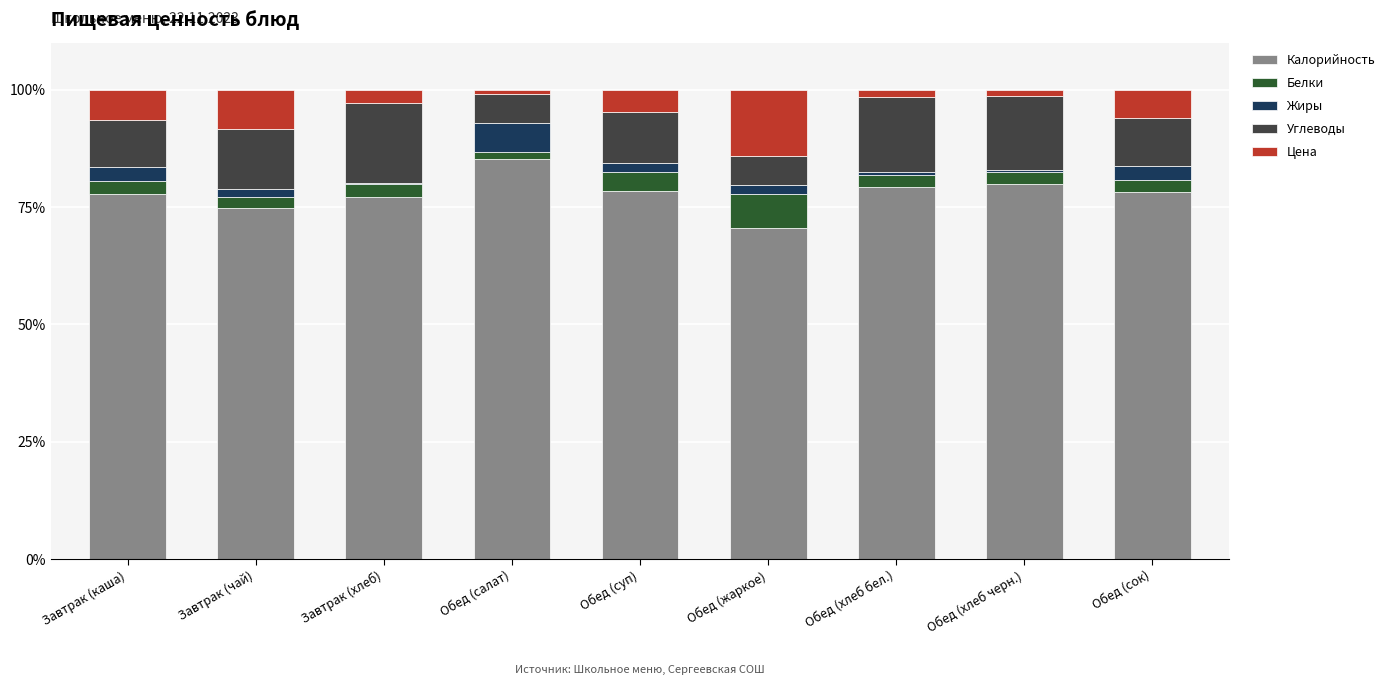

What is the value of the Калорийность bar at the 4th from the left?

85.3